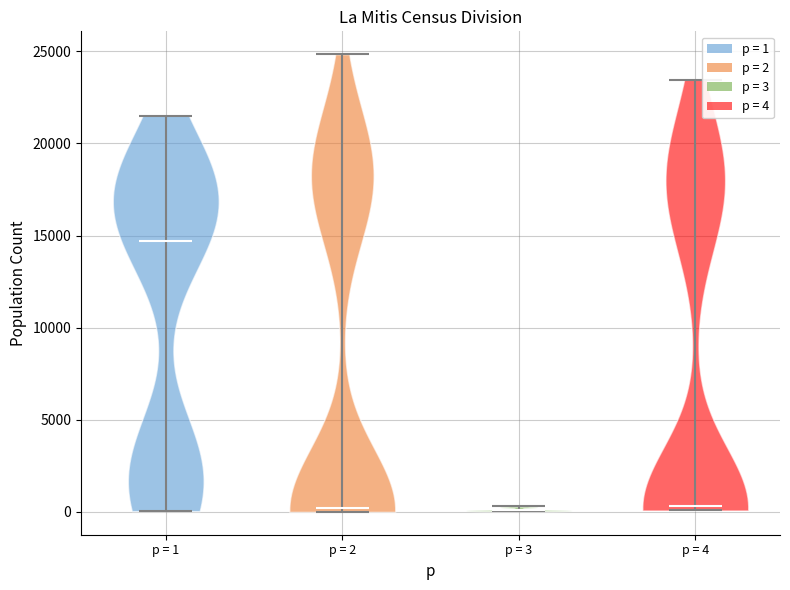

Reading left to right, read every violin against the y-axis: where its median line is, and the lowest and highest points it reaches. The values are not printed on the chart, so give them approximately, as read against the axis.

p = 1: median line 14500, lowest point 0, highest point 21500
p = 2: median line 0, lowest point 0, highest point 25000
p = 3: median line 0, lowest point 0, highest point 500
p = 4: median line 500, lowest point 0, highest point 23500